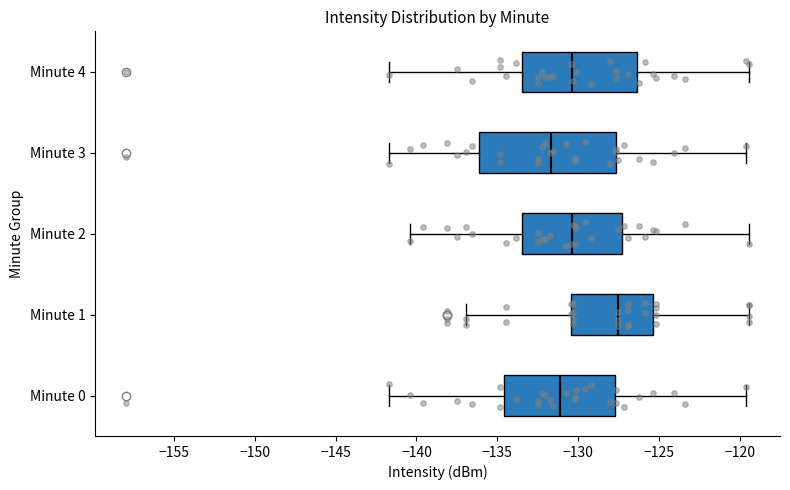

Comparing the boxes themselves (not the whiskers), which one is the widest?

Minute 3